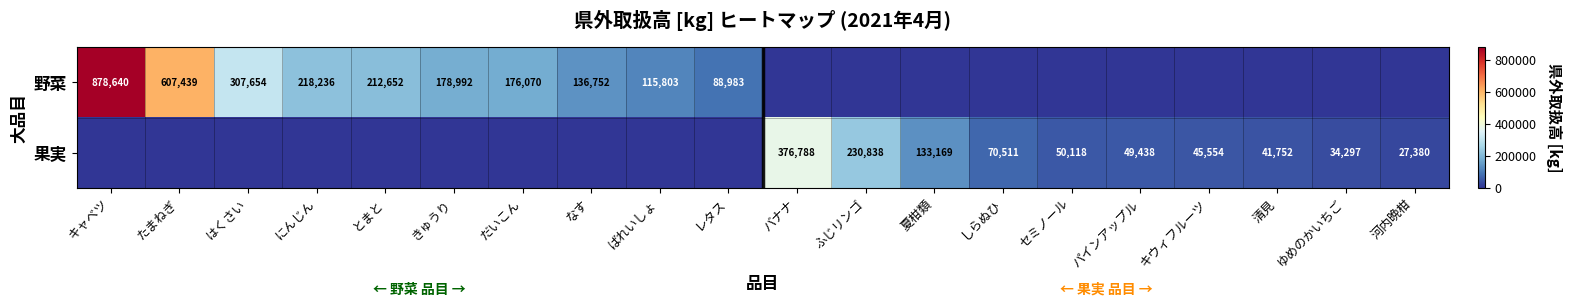

Is it true that 果実 equals 8659 at 清見?

False